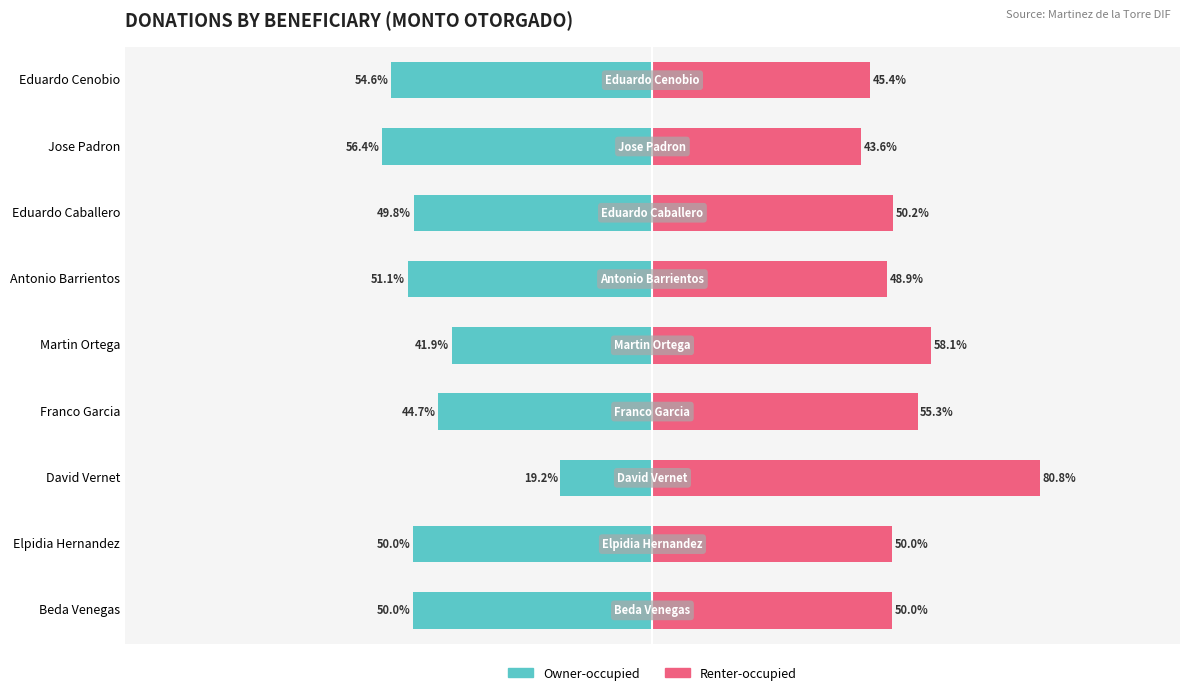

How many data points in Owner-occupied are less than -50?

3